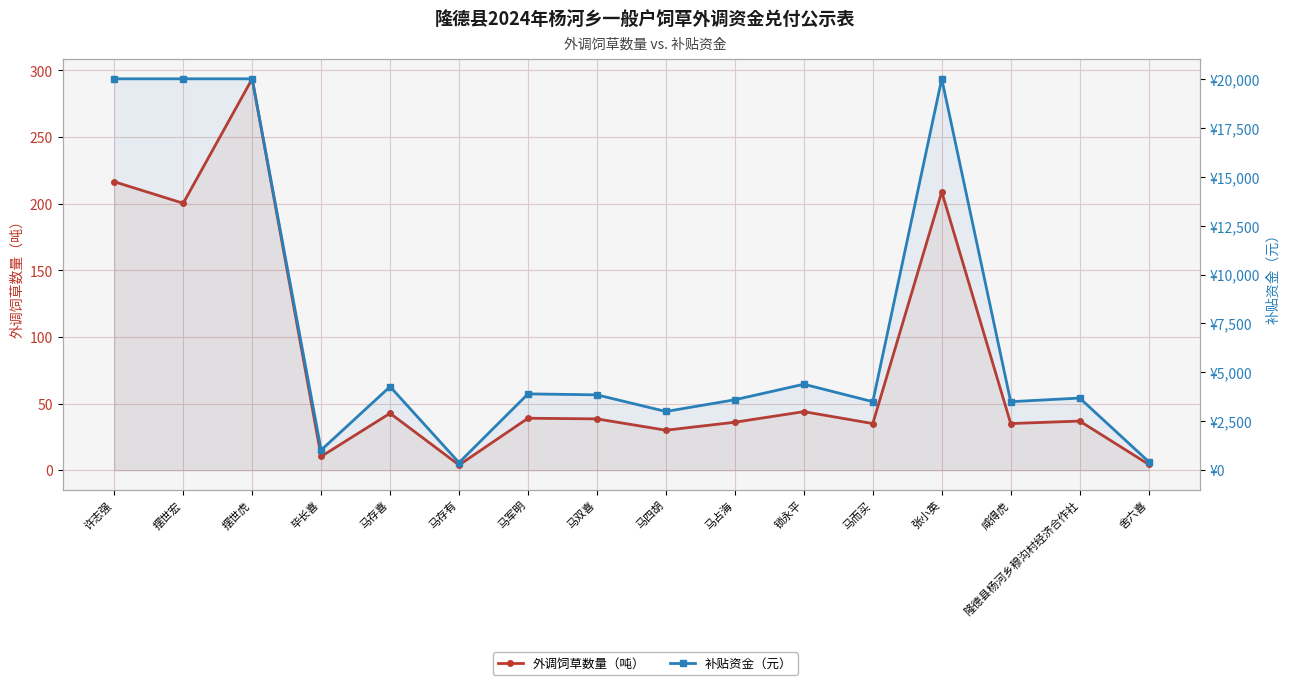

Reading left to right, list all the values displayed in this chart.

外调饲草数量（吨）: 许志强=216.5	摆世宏=200.3	摆世虎=293.7	毕长喜=10.3	马存喜=42.7	马存有=3.9	马军明=39.0	马双喜=38.5	马四胡=30.0	马占海=36.0	锁永平=43.9	马而买=35.0	张小英=208.9	咸得虎=35.0	隆德县杨河乡穆沟村经济合作社=36.9	舍六喜=4.4
补贴资金（元）: 许志强=20000.0	摆世宏=20000.0	摆世虎=20000.0	毕长喜=1028.0	马存喜=4271.0	马存有=387.0	马军明=3900.0	马双喜=3850.0	马四胡=3000.0	马占海=3600.0	锁永平=4394.0	马而买=3500.0	张小英=20000.0	咸得虎=3500.0	隆德县杨河乡穆沟村经济合作社=3687.0	舍六喜=439.0